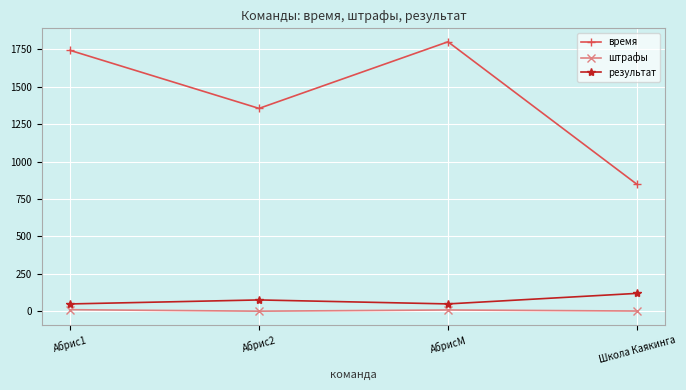

Which series has the largest range (max minus min)?

время